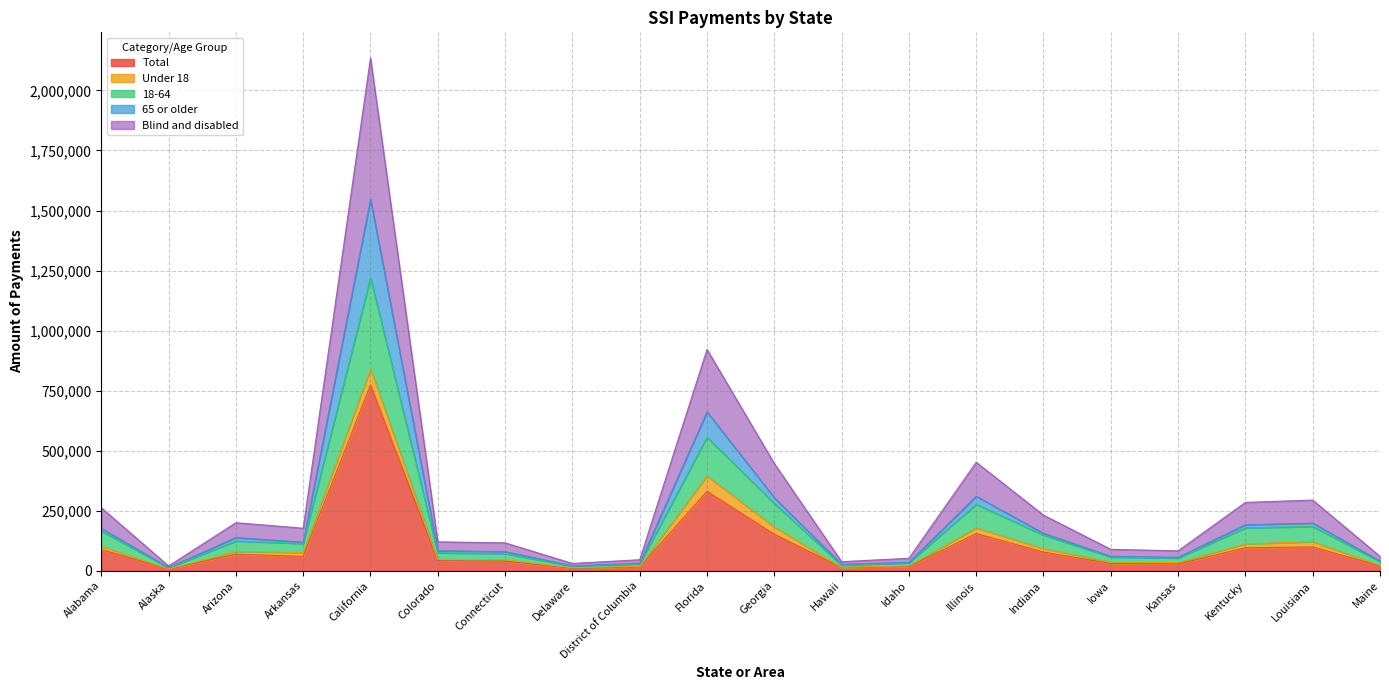

At which label does Total reach its peak?

California